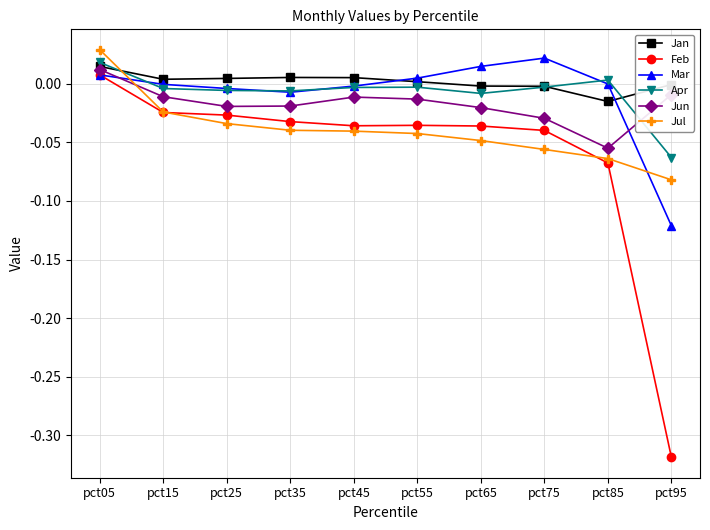

The value of Feb at pct75 is -0.0. True or false?

True